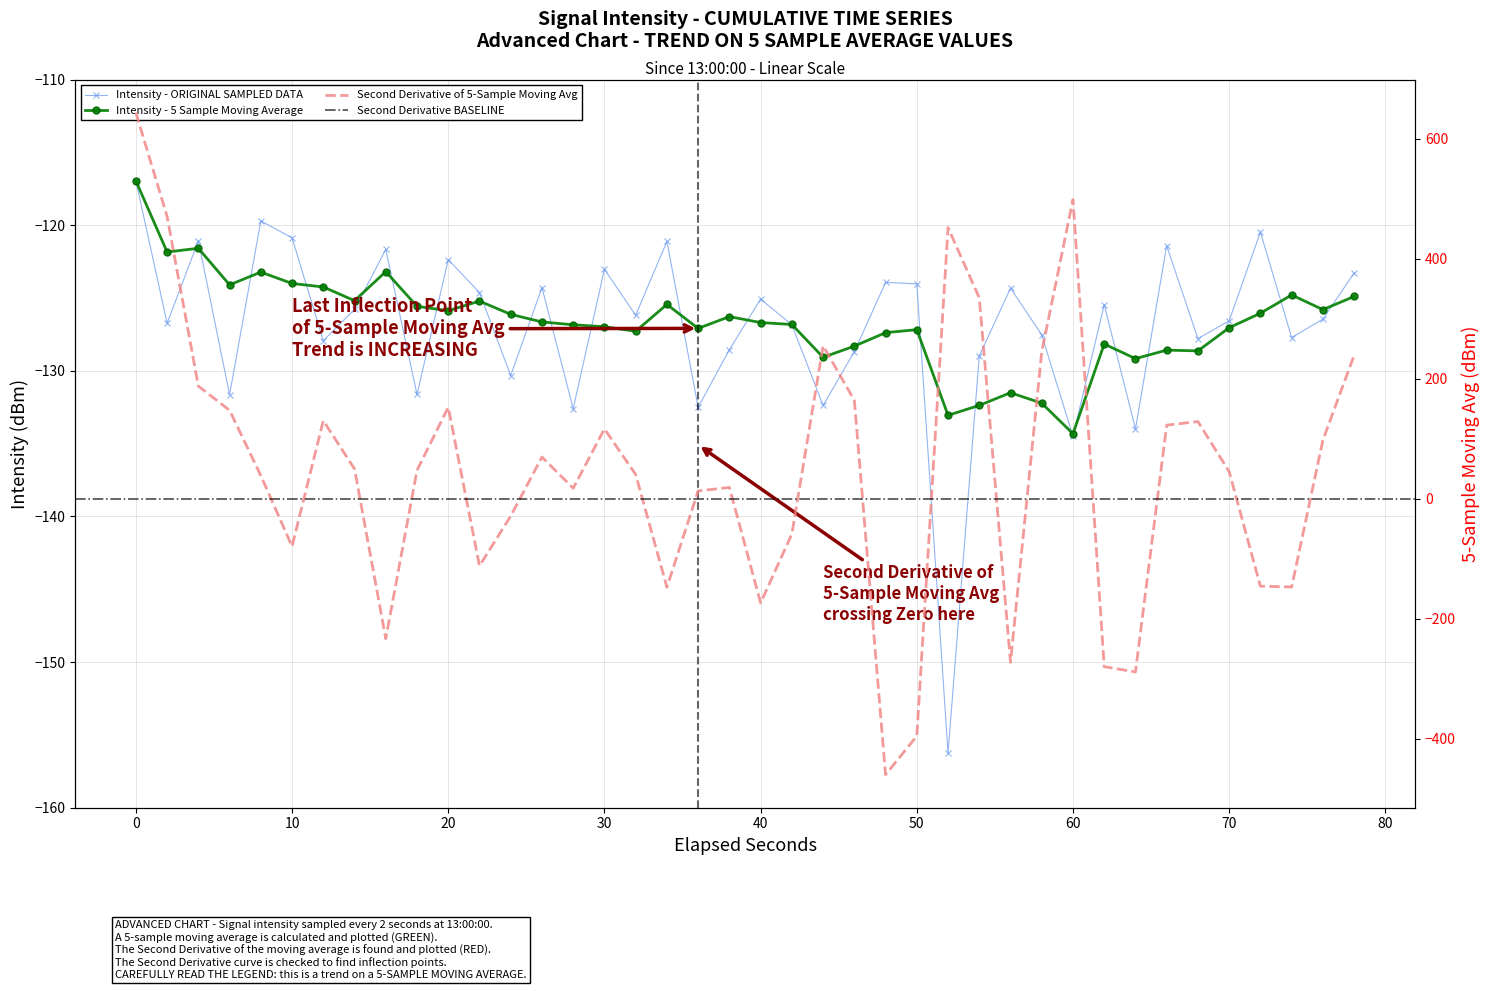

How many categories are shown in the chart?

40